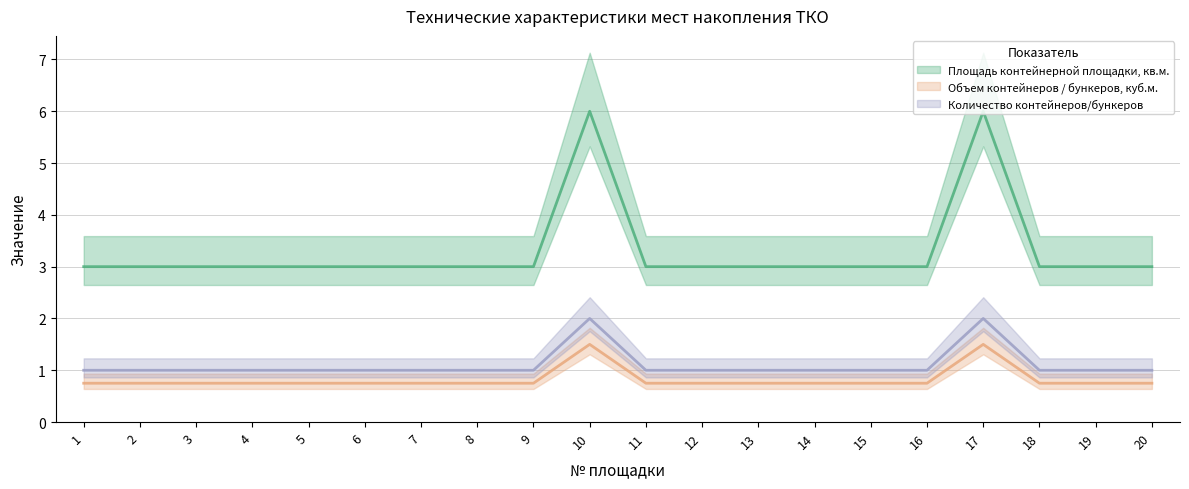

Which has a higher value, 5 or 14?

5